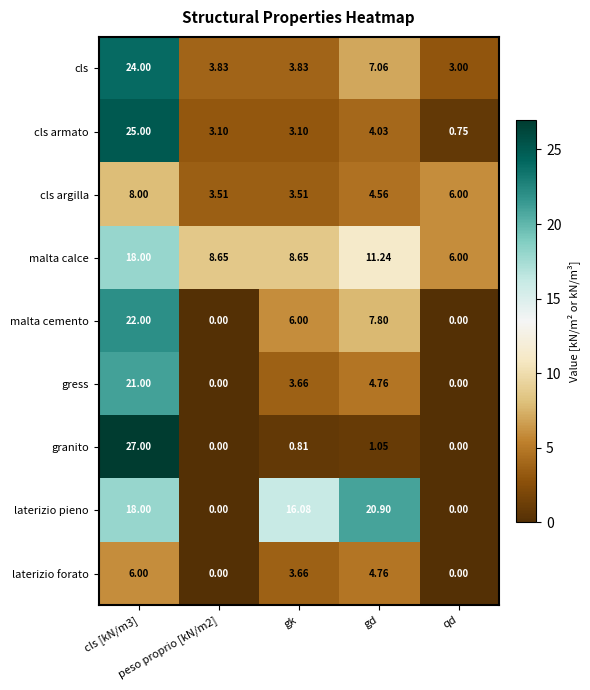

Which series has the largest range (max minus min)?

granito